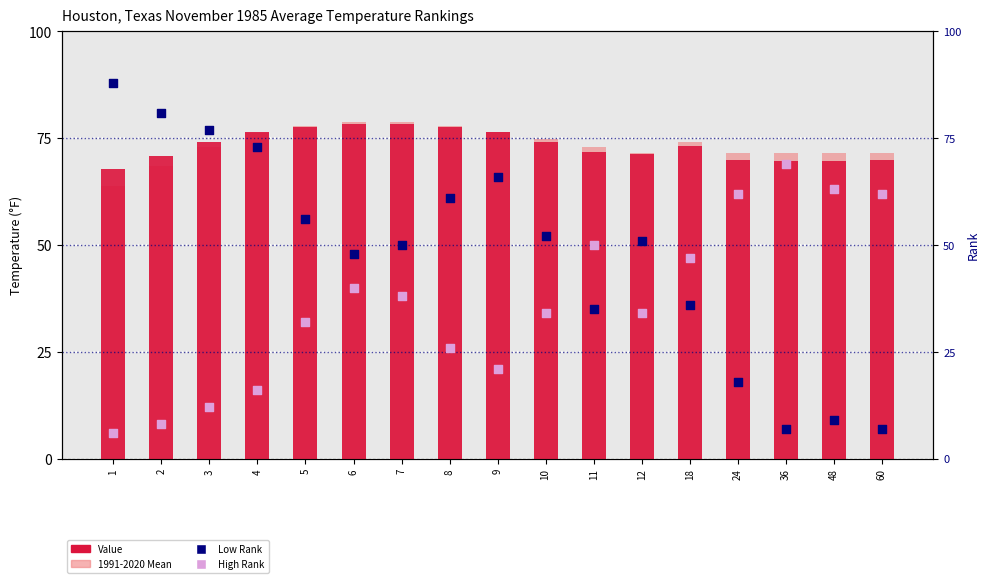

Is the value of High Rank at 36 greater than the value of Value at 48?

No